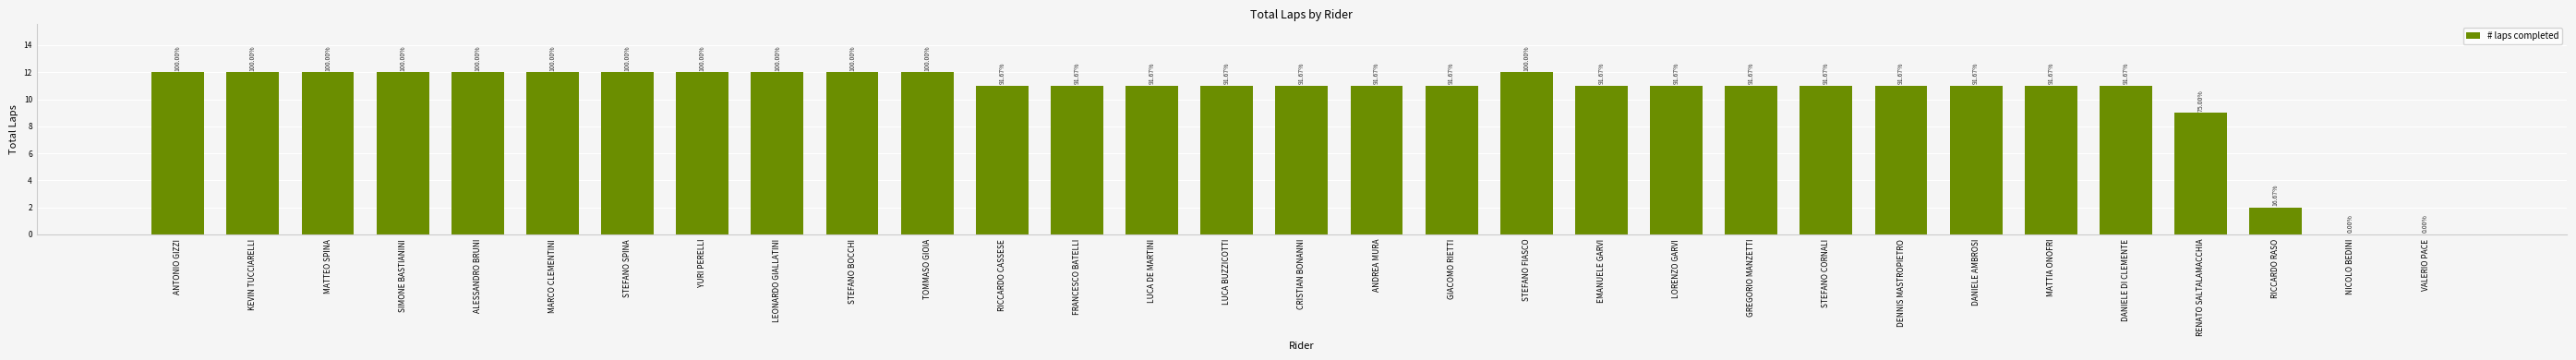

Rank the categories by value from highest to lowest.

ANTONIO GIZZI, KEVIN TUCCIARELLI, MATTEO SPINA, SIMONE BASTIANINI, ALESSANDRO BRUNI, MARCO CLEMENTINI, STEFANO SPINA, YURI PERELLI, LEONARDO GIALLATINI, STEFANO BOCCHI, TOMMASO GIOIA, STEFANO FIASCO, RICCARDO CASSESE, FRANCESCO BATELLI, LUCA DE MARTINI, LUCA BUZZICOTTI, CRISTIAN BONANNI, ANDREA MURA, GIACOMO RIETTI, EMANUELE GARVI, LORENZO GARVI, GREGORIO MANZETTI, STEFANO CORNALI, DENNIS MASTROPIETRO, DANIELE AMBROSI, MATTIA ONOFRI, DANIELE DI CLEMENTE, RENATO SALTALAMACCHIA, RICCARDO RASO, NICOLO BEDINI, VALERIO PACE